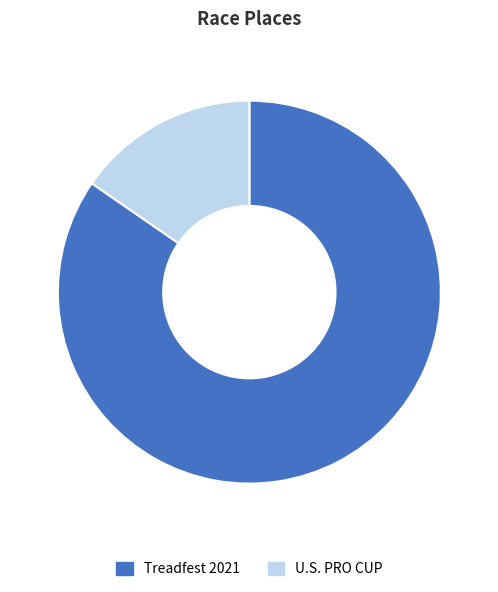

How many segments does this pie chart have?

2